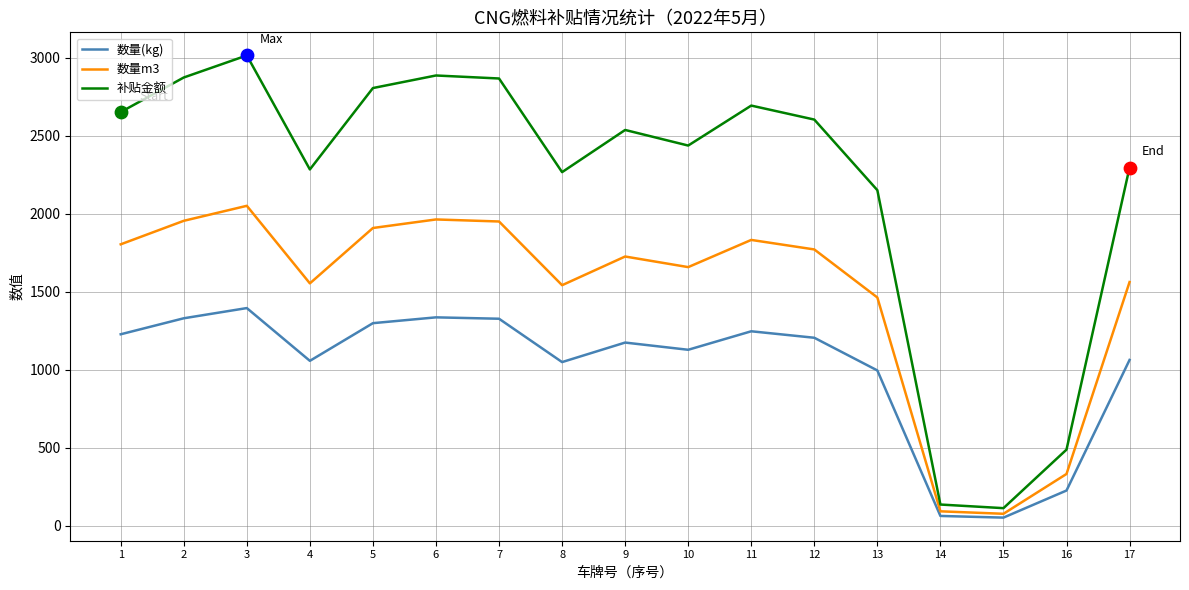

Is the value of 数量m3 at 14 greater than the value of 补贴金额 at 5?

No